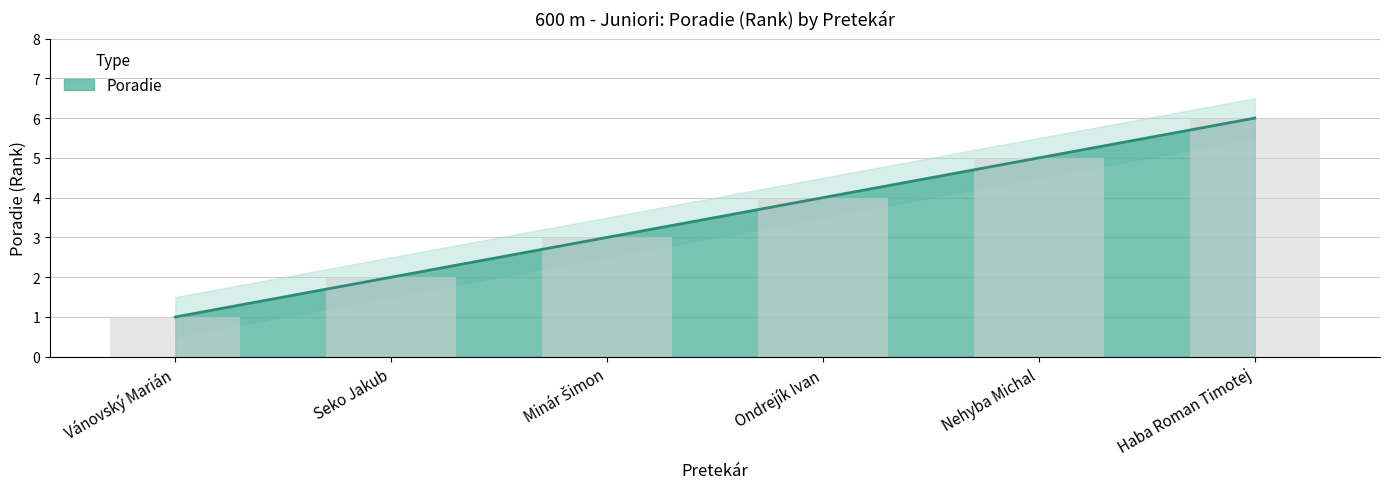

How many series are shown in this chart?

1